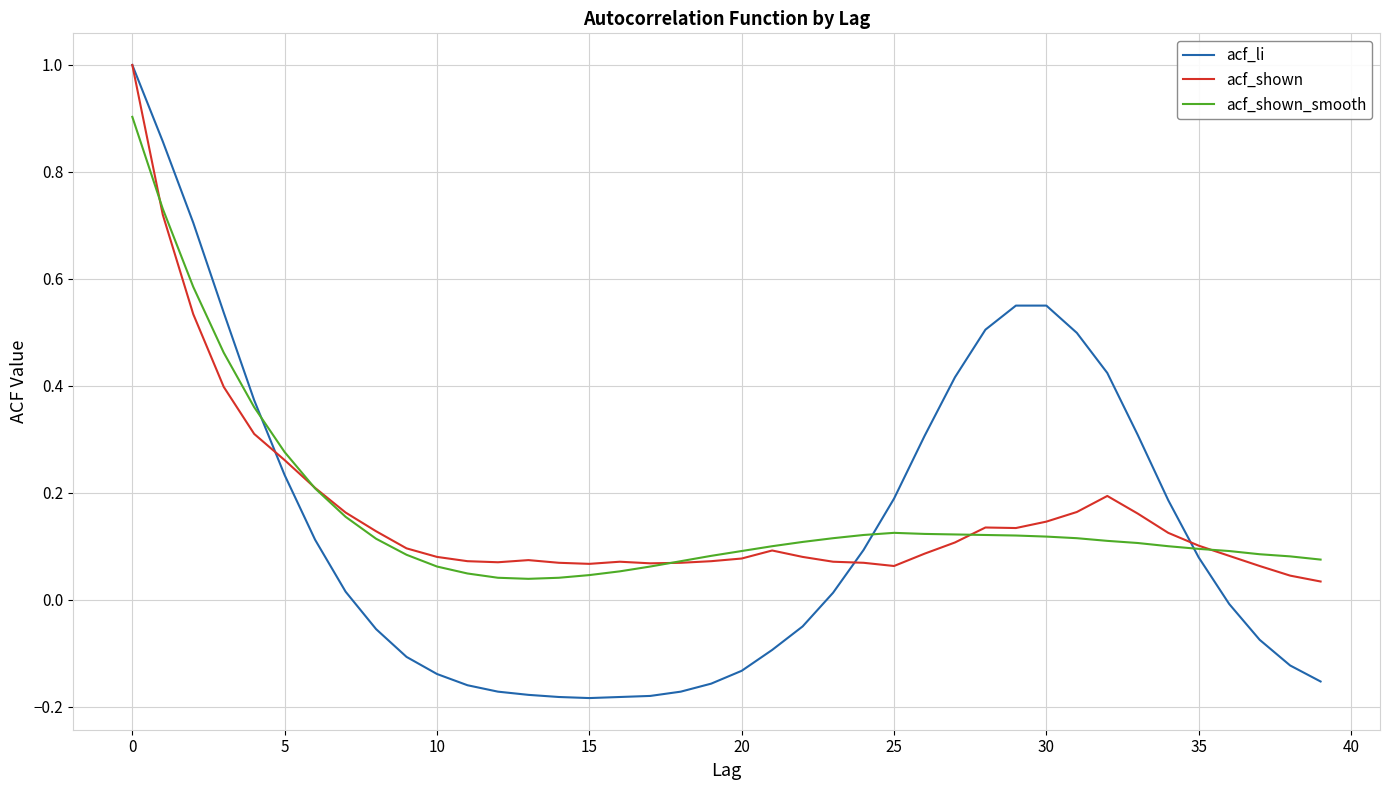

After their last crossing, which series has the higher values: acf_shown_smooth or acf_shown?

acf_shown_smooth